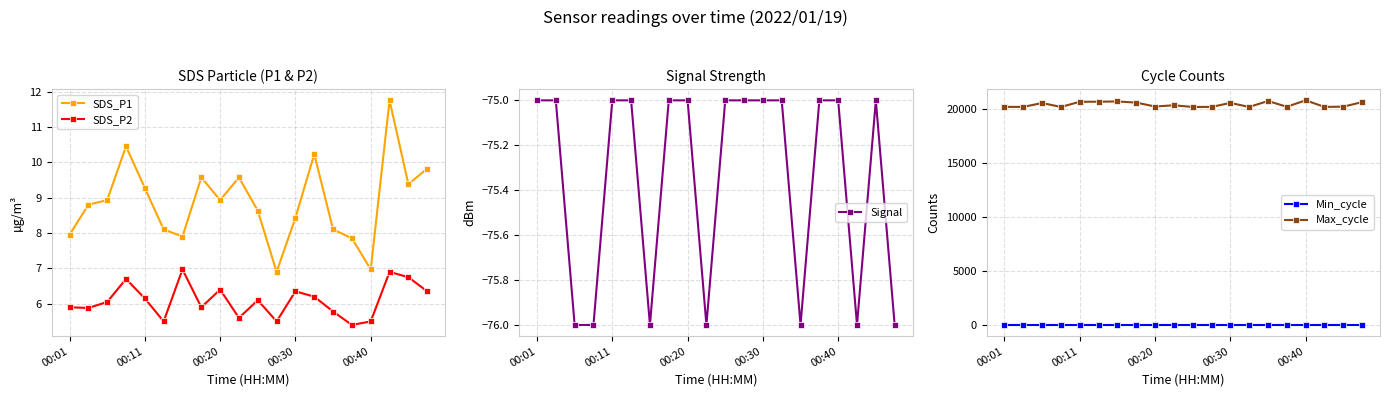

What is the minimum value for Signal?

-76